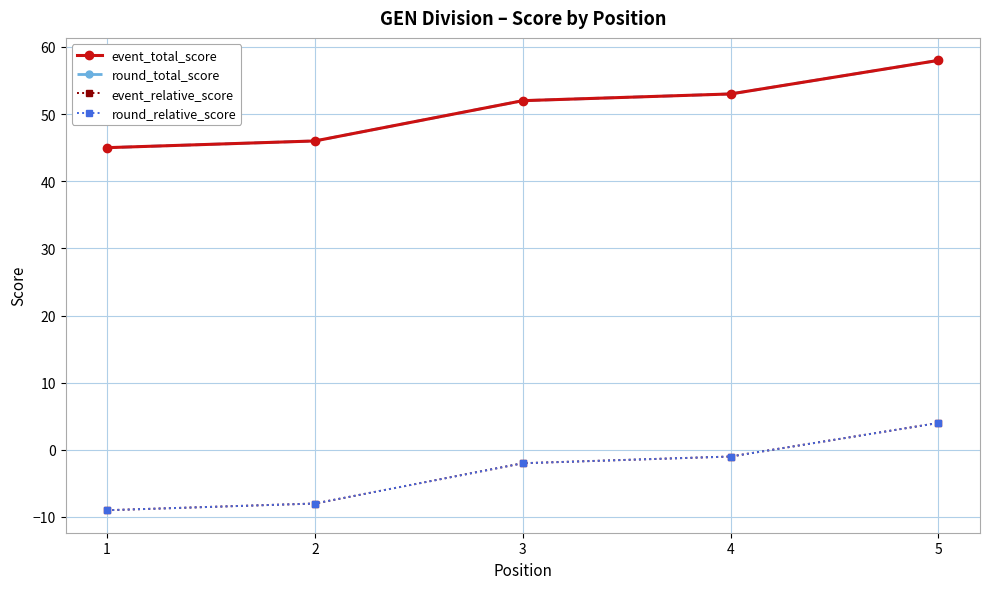

Does the chart have visible grid lines?

Yes